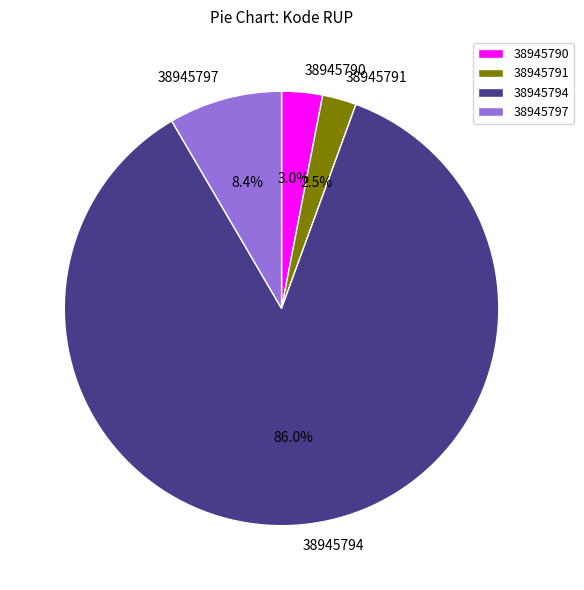

What is the majority slice?

38945794